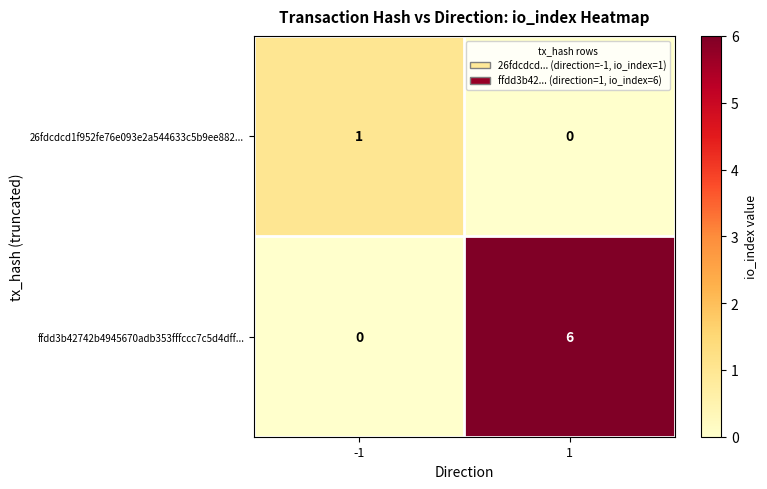

The ffdd3b42742b4945670adb353fffccc7c5d4dff... series shows 8 at 1. True or false?

False